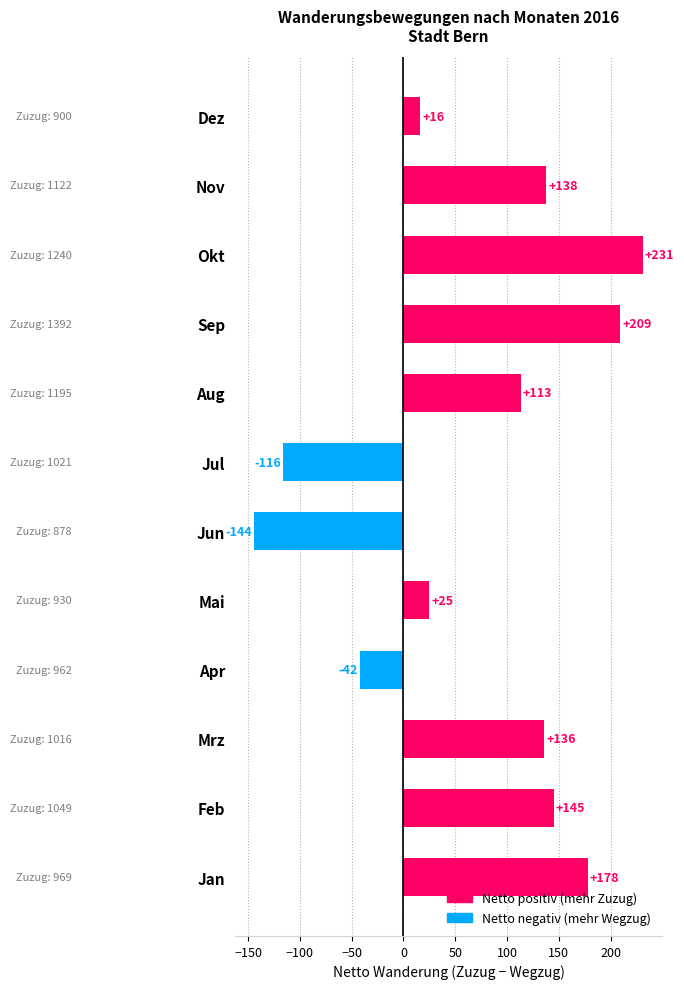

Are the bars grouped side by side (vs. stacked)?

No